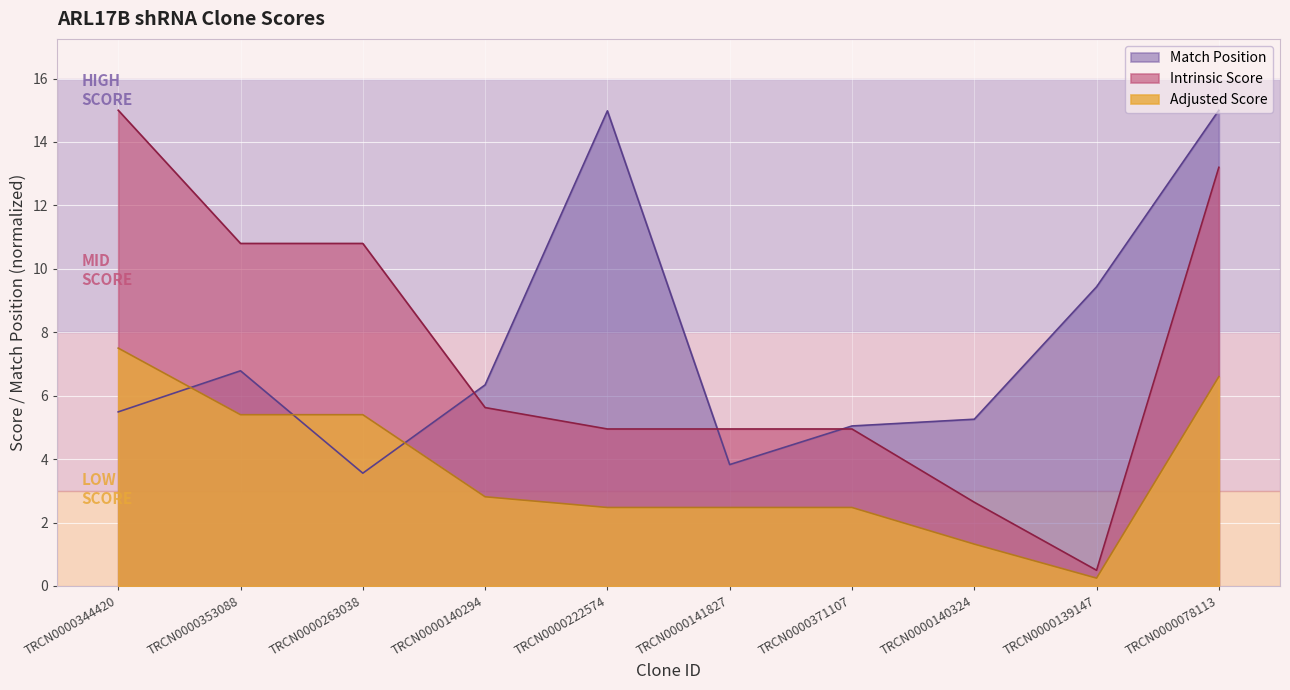

What is the value of the Intrinsic Score point at the 5th from the left?

5.0